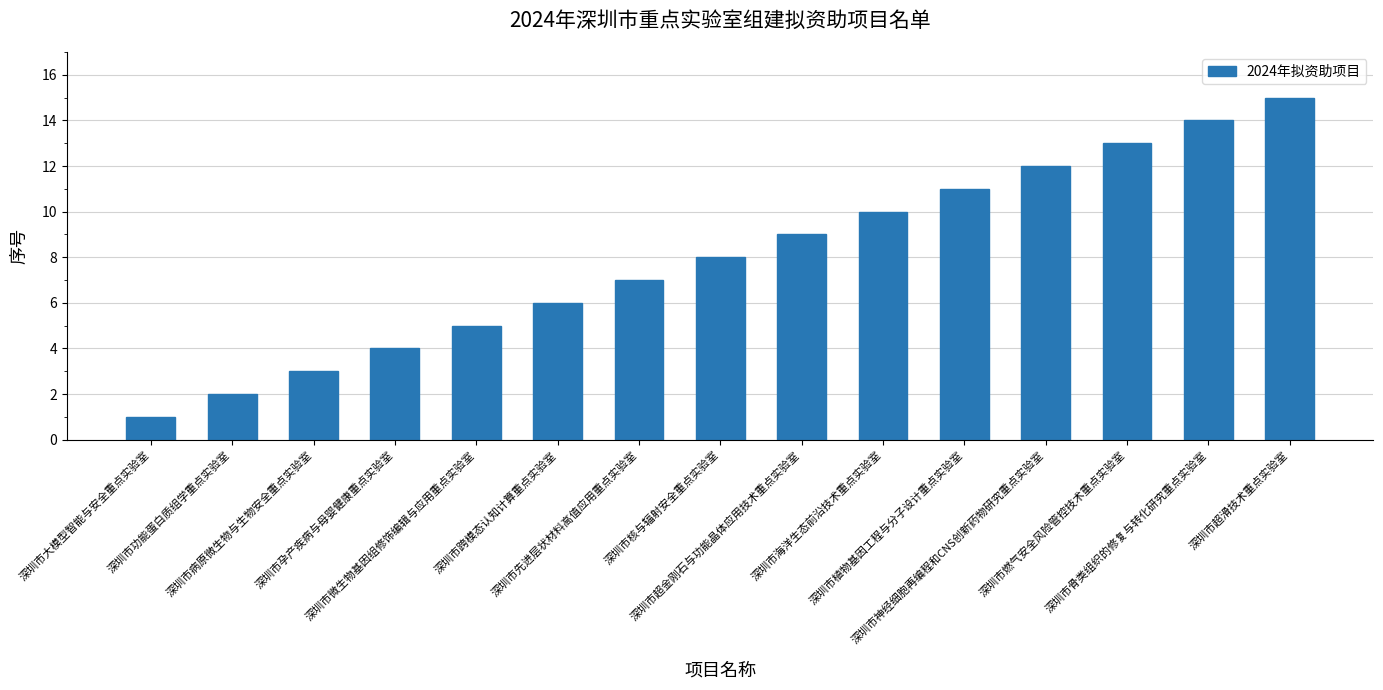

How many distinct data groups are displayed?

1